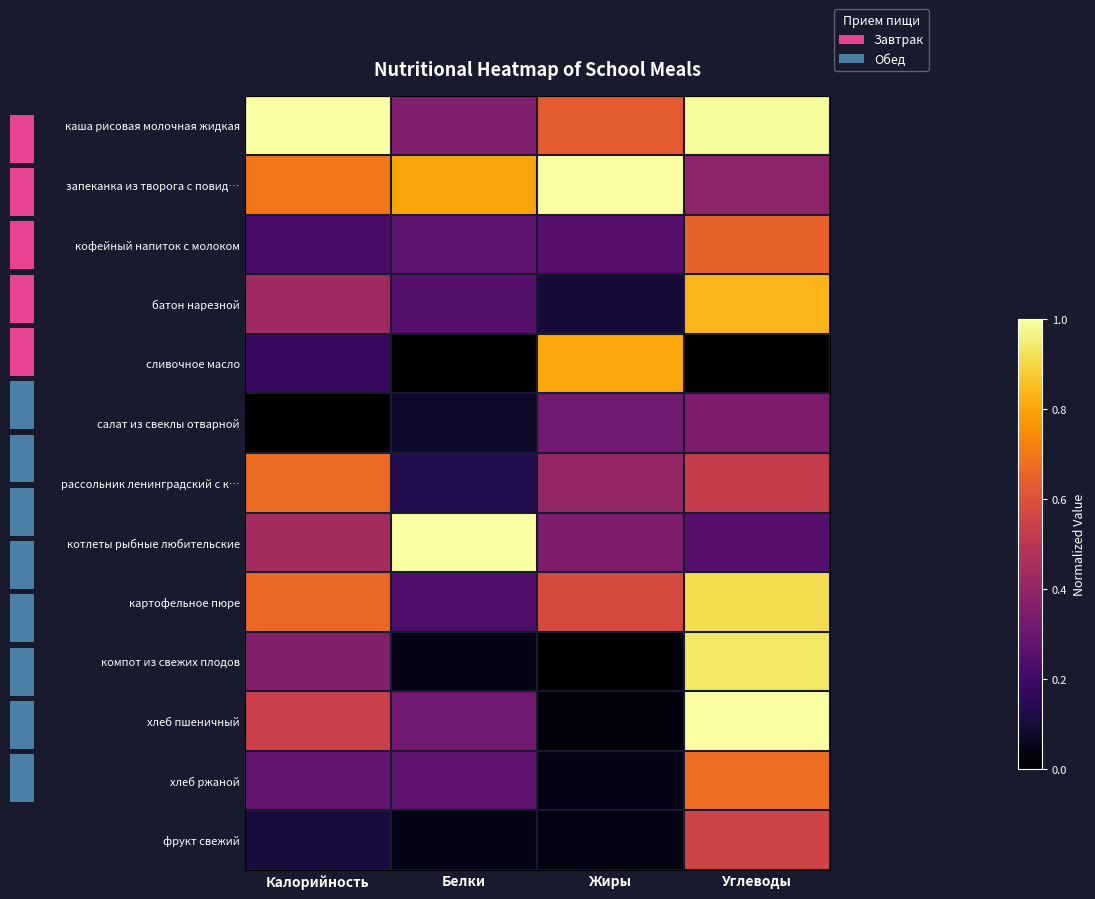

True or false: фрукт свежий has a value of 0.1 at Углеводы.

False